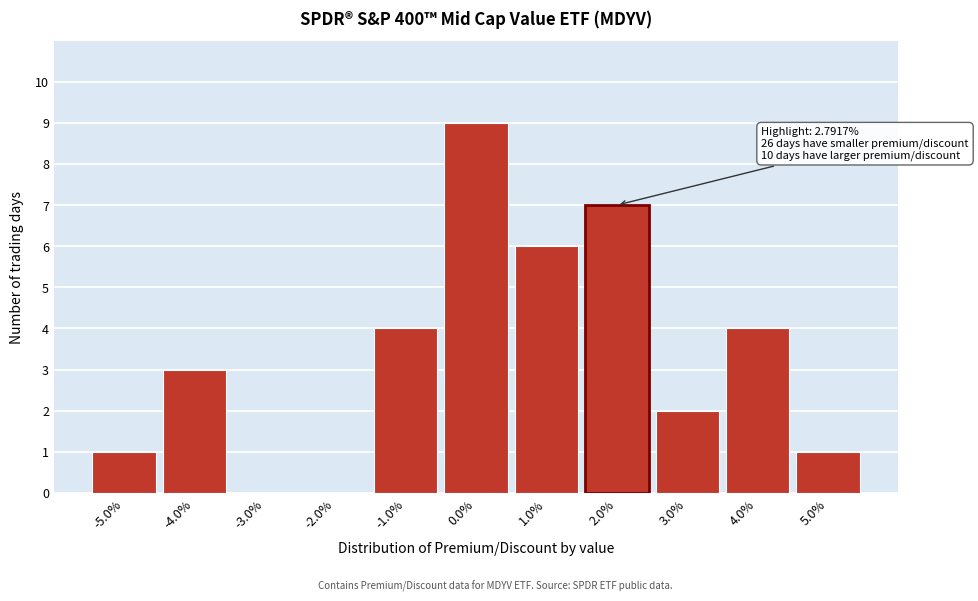

Reading left to right, extract all data points from this chart.

-5.0%=1	-4.0%=3	-3.0%=0	-2.0%=0	-1.0%=4	0.0%=9	1.0%=6	2.0%=7	3.0%=2	4.0%=4	5.0%=1